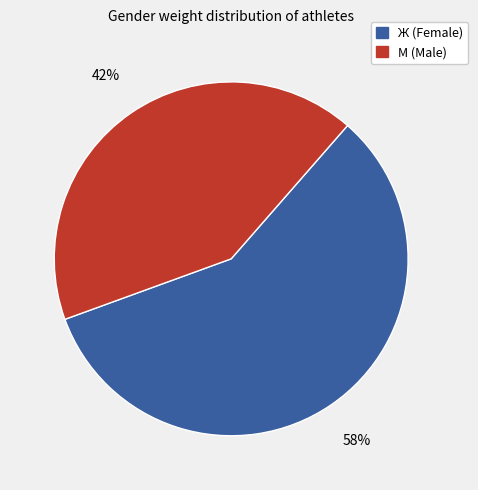

Which has a higher value, Ж (Female) or М (Male)?

Ж (Female)